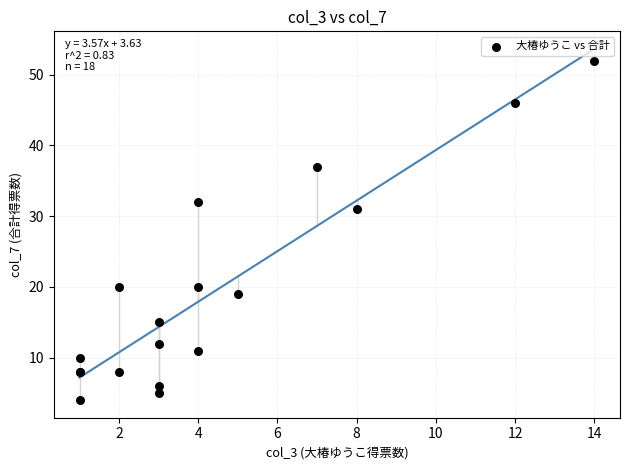

What Y value in the scatter plot is closest to 28?

31